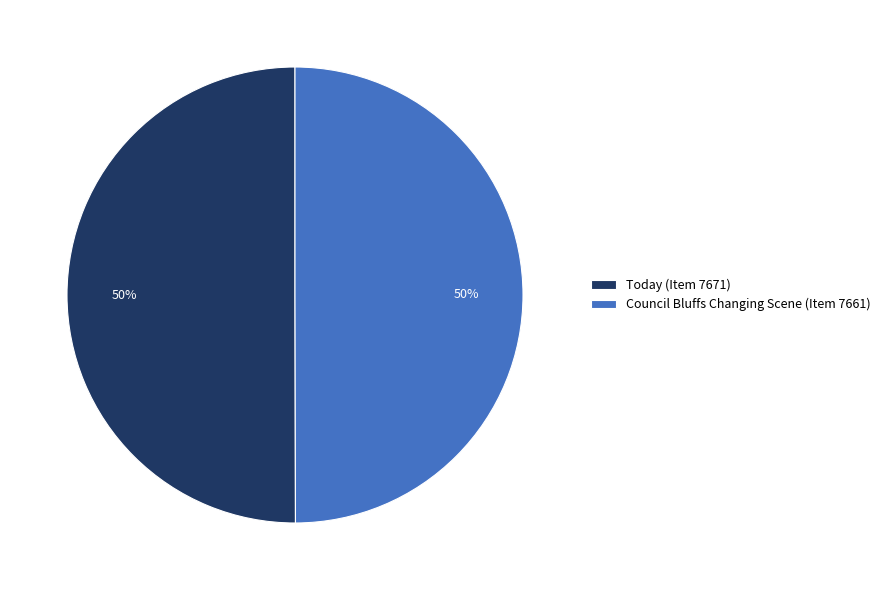

Do Council Bluffs Changing Scene (Item 7661) and Today (Item 7671) together represent more than half of the pie?

Yes